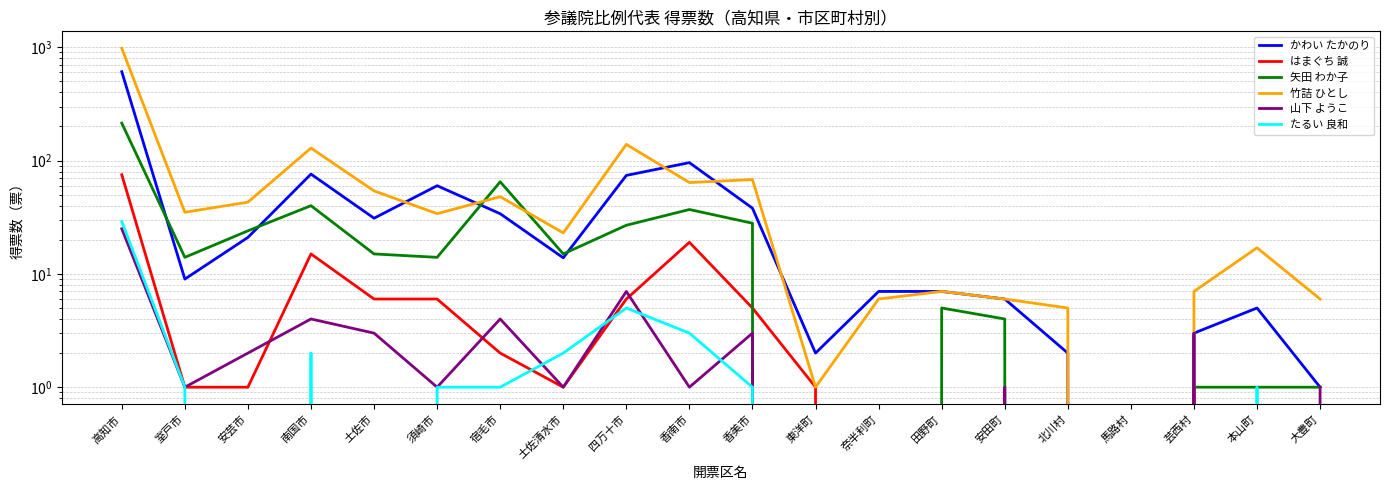

What is the approximate value of 山下 ようこ at 須崎市?

1.0